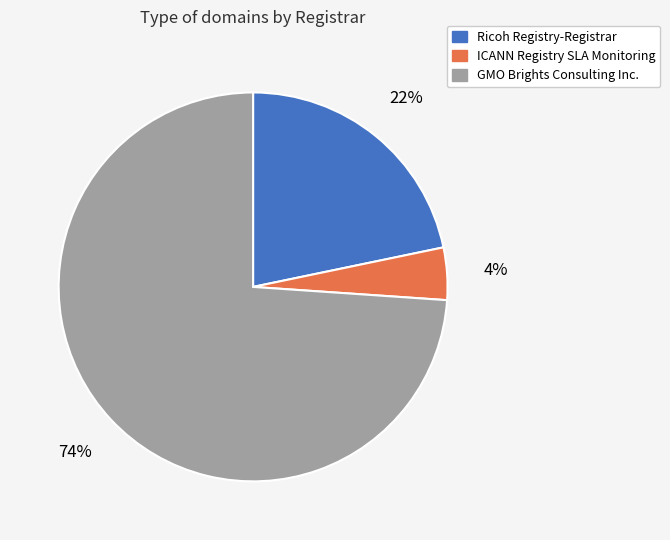

To the nearest percent, what is the combined percentage of ICANN Registry SLA Monitoring and Ricoh Registry-Registrar?

26%